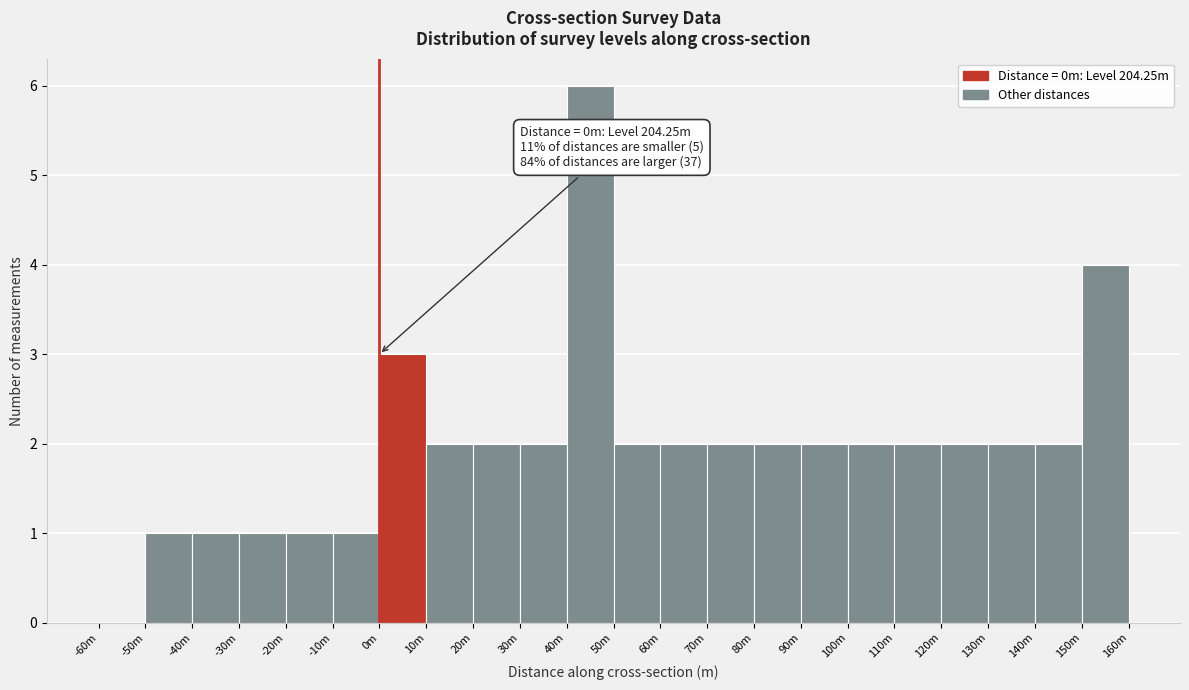

Reading left to right, list all the values displayed in this chart.

-60m=0	-50m=1	-40m=1	-30m=1	-20m=1	-10m=1	0m=3	10m=2	20m=2	30m=2	40m=6	50m=2	60m=2	70m=2	80m=2	90m=2	100m=2	110m=2	120m=2	130m=2	140m=2	150m=4